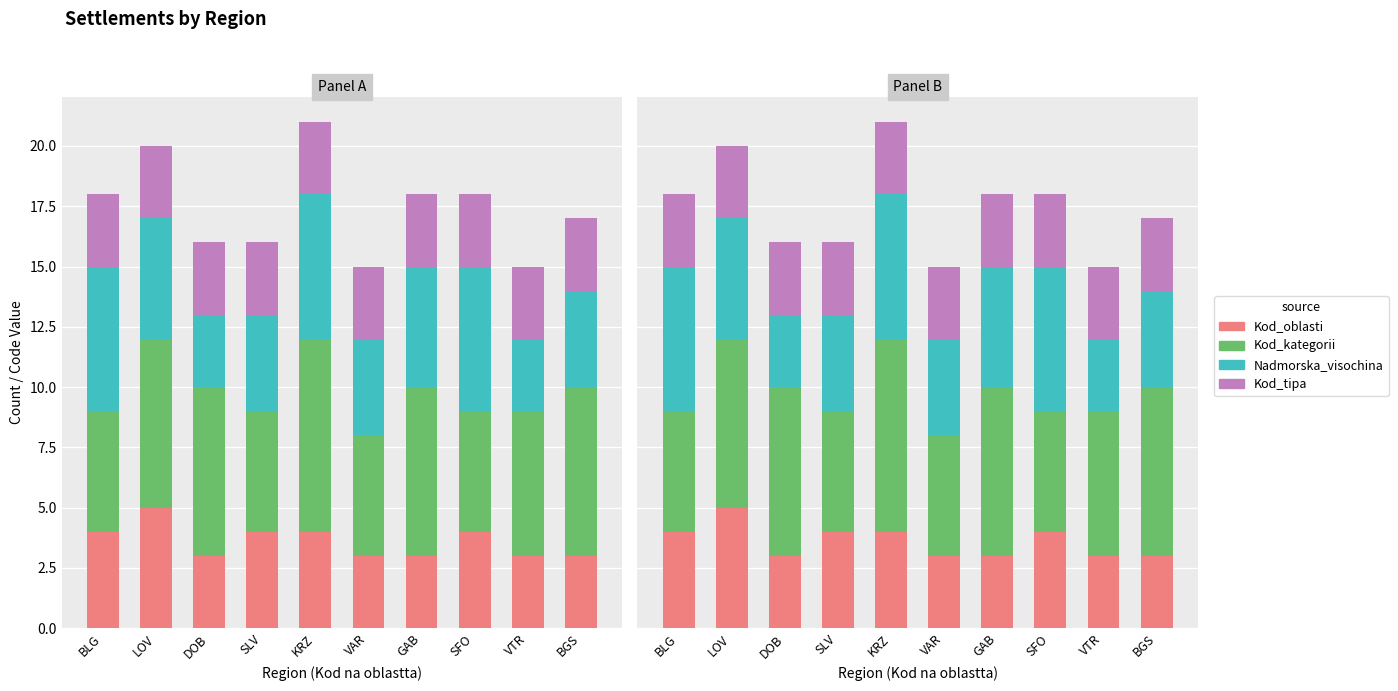

The Kod_kategorii series shows 7 at GAB. True or false?

True